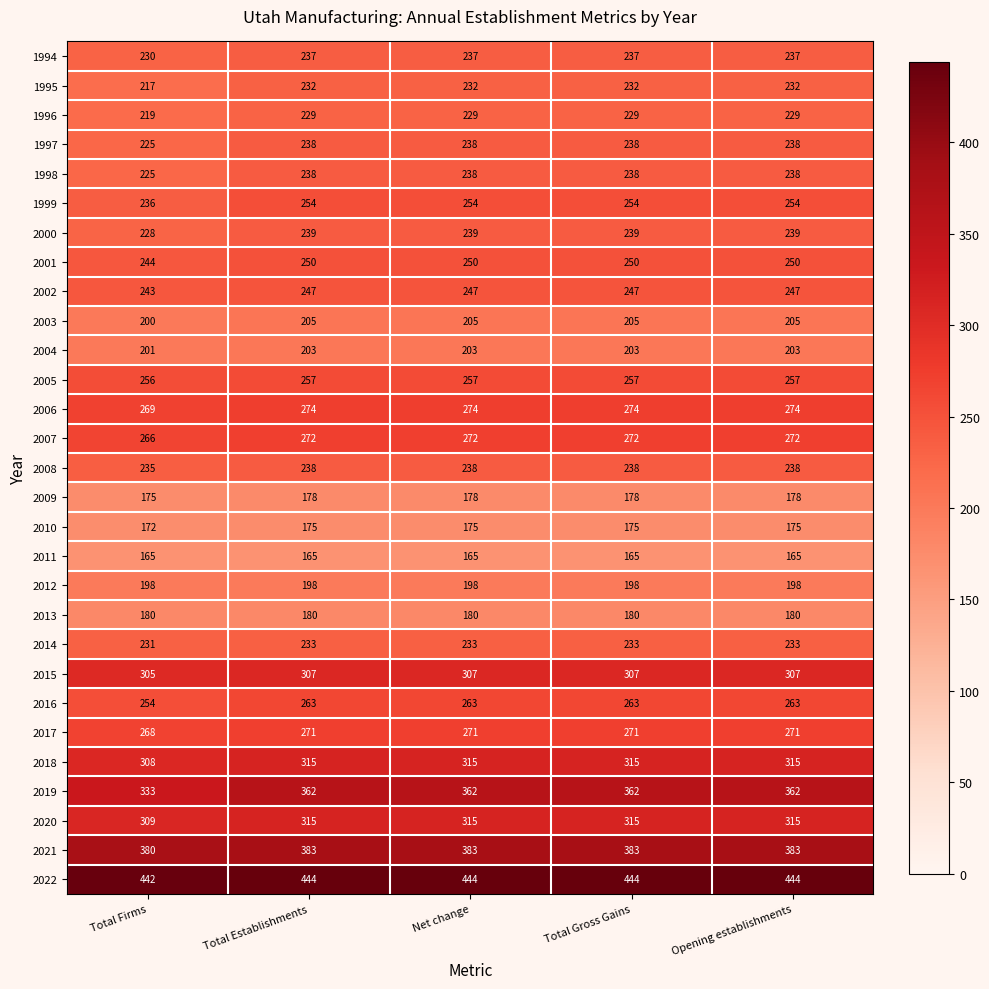

How many data points does each series have?

5